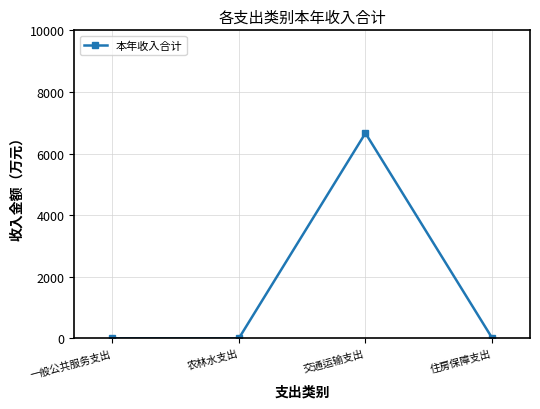

The chart shows a value of 6663.0 at 交通运输支出. True or false?

True